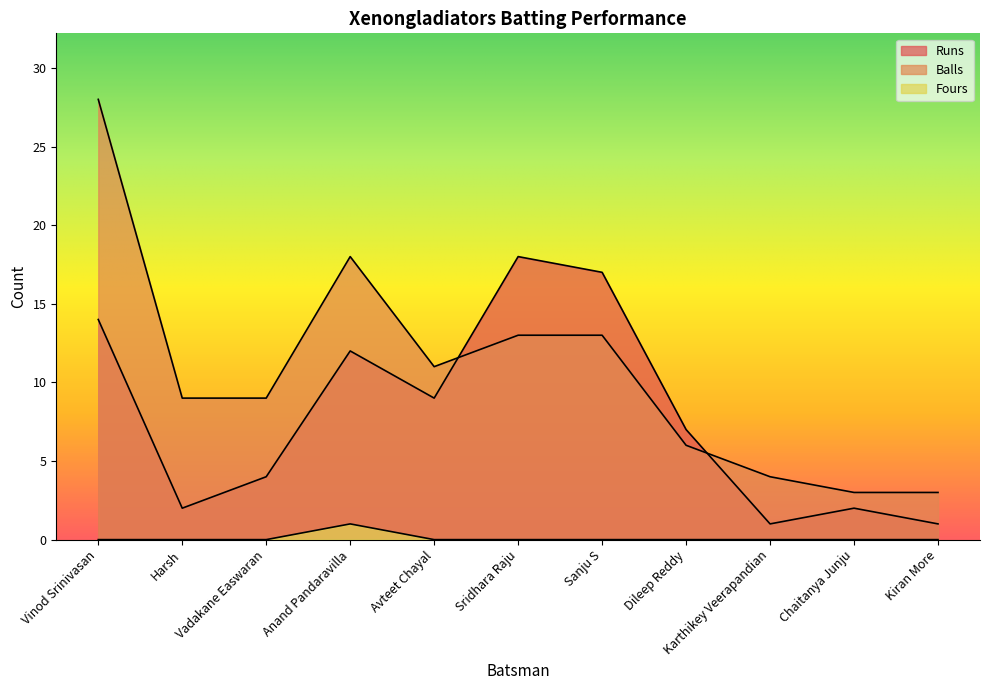

At how many categories does at least one series exceed 13?

4